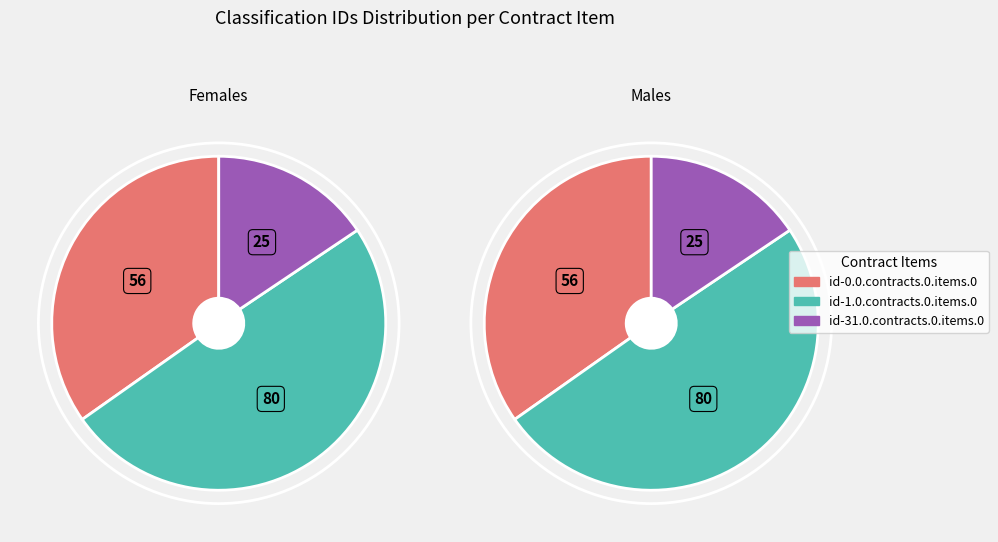

Is id-0.0.contracts.0.items.0 the majority of the pie?

No